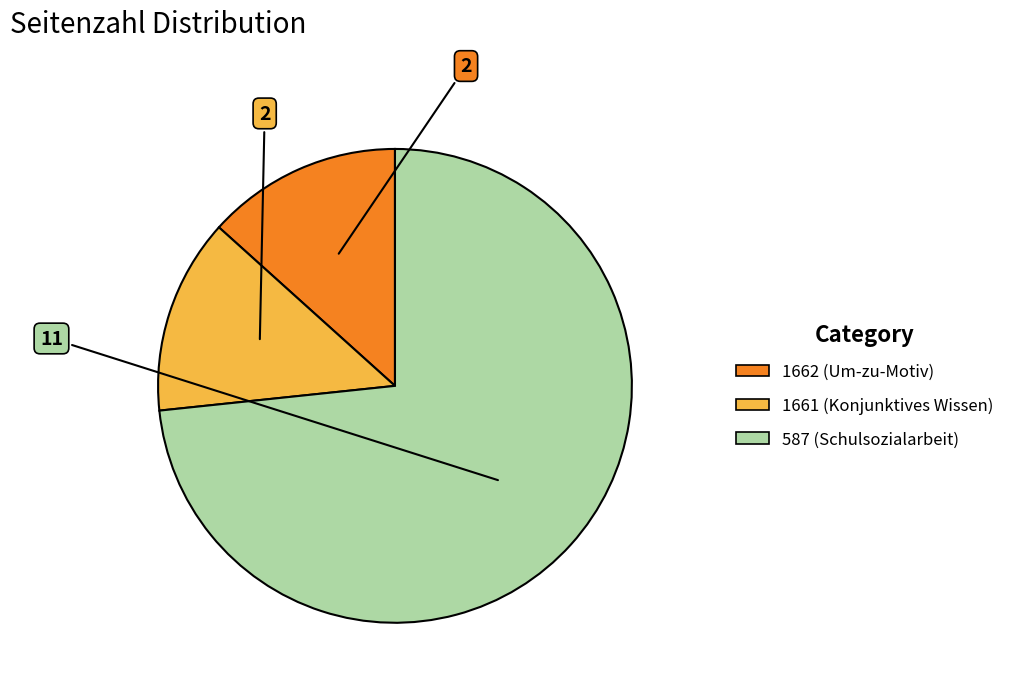

Approximately how many times larger is the value at 1661 compared to 1662?

1.0